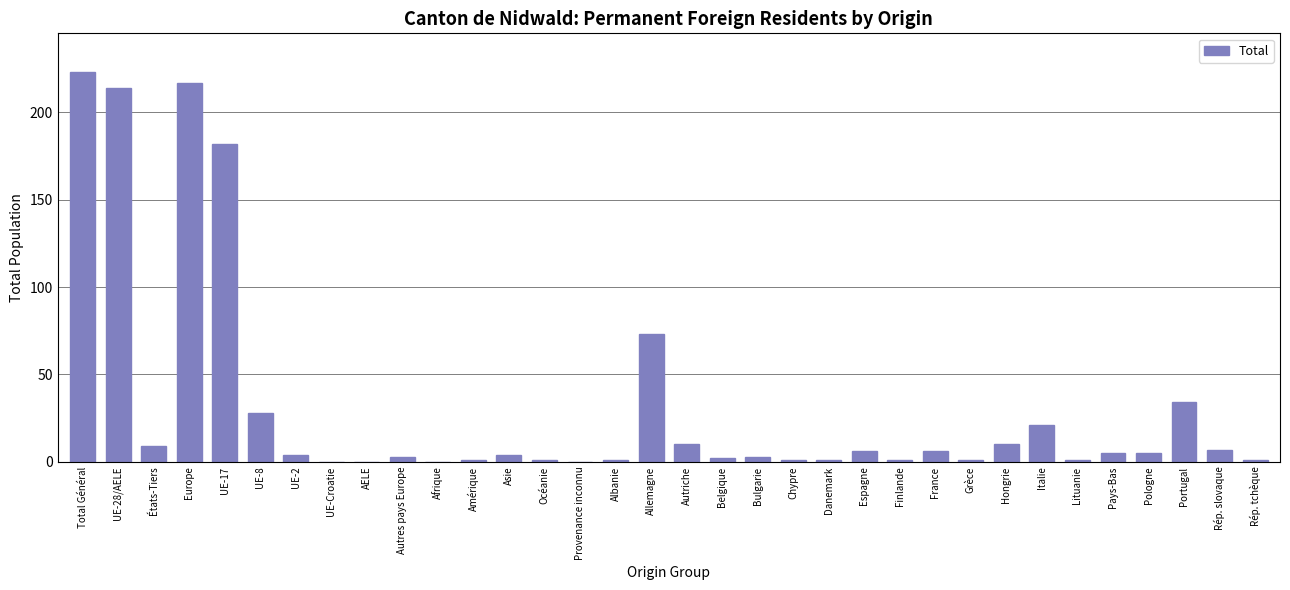

Which category has the highest value across all series?

Total Général